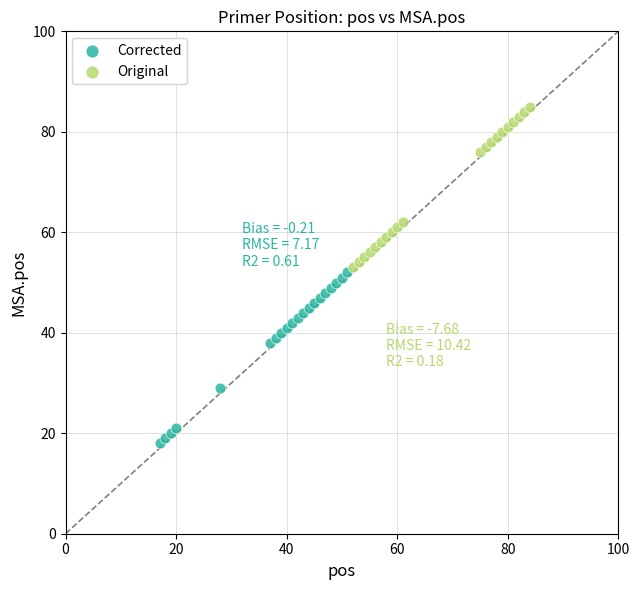

Which series has the largest Y range (max minus min)?

Corrected